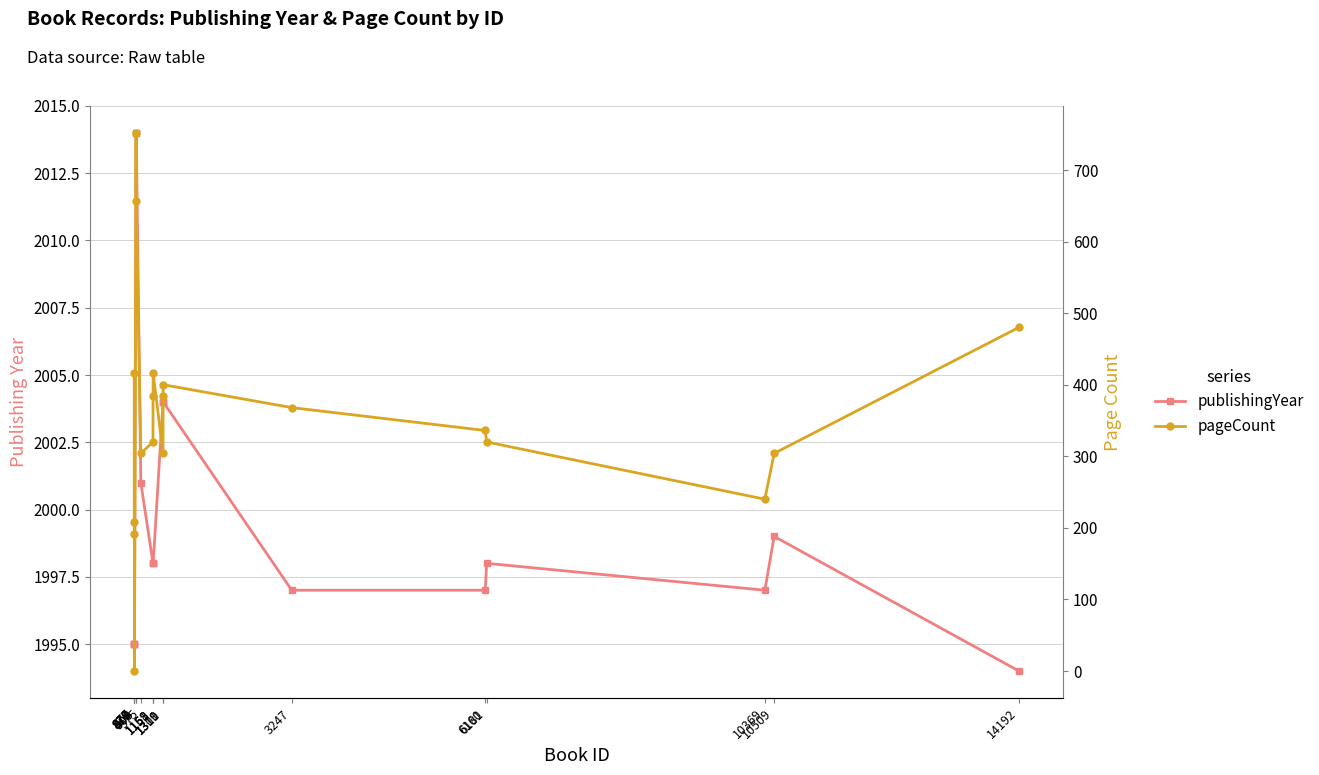

What are all the series names shown in the legend?

publishingYear, pageCount